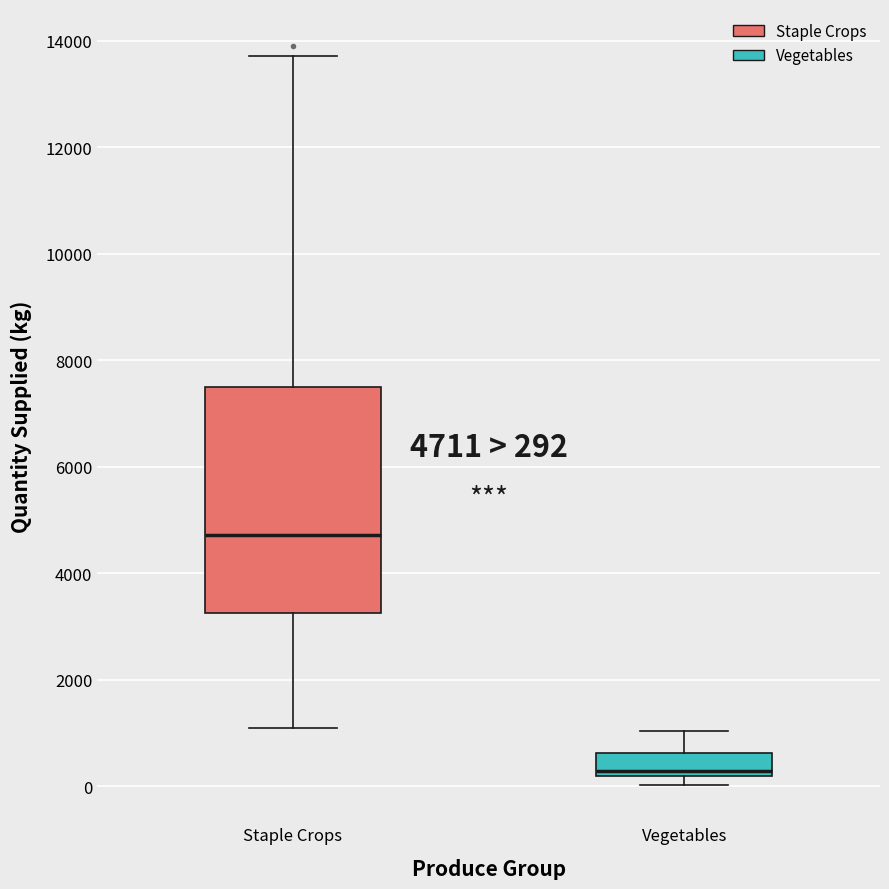

Which box's median line is the highest?

Staple Crops